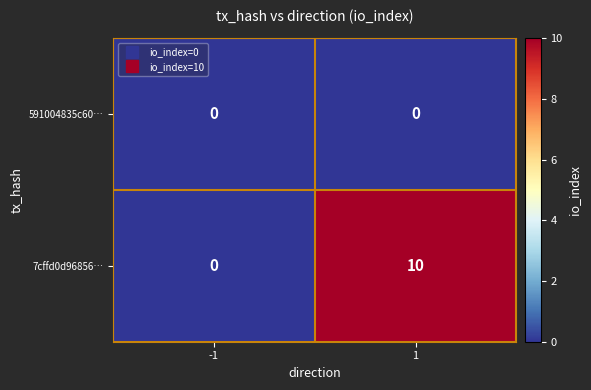

What is the difference between the 7cffd0d96856… values at 1 and -1?

10